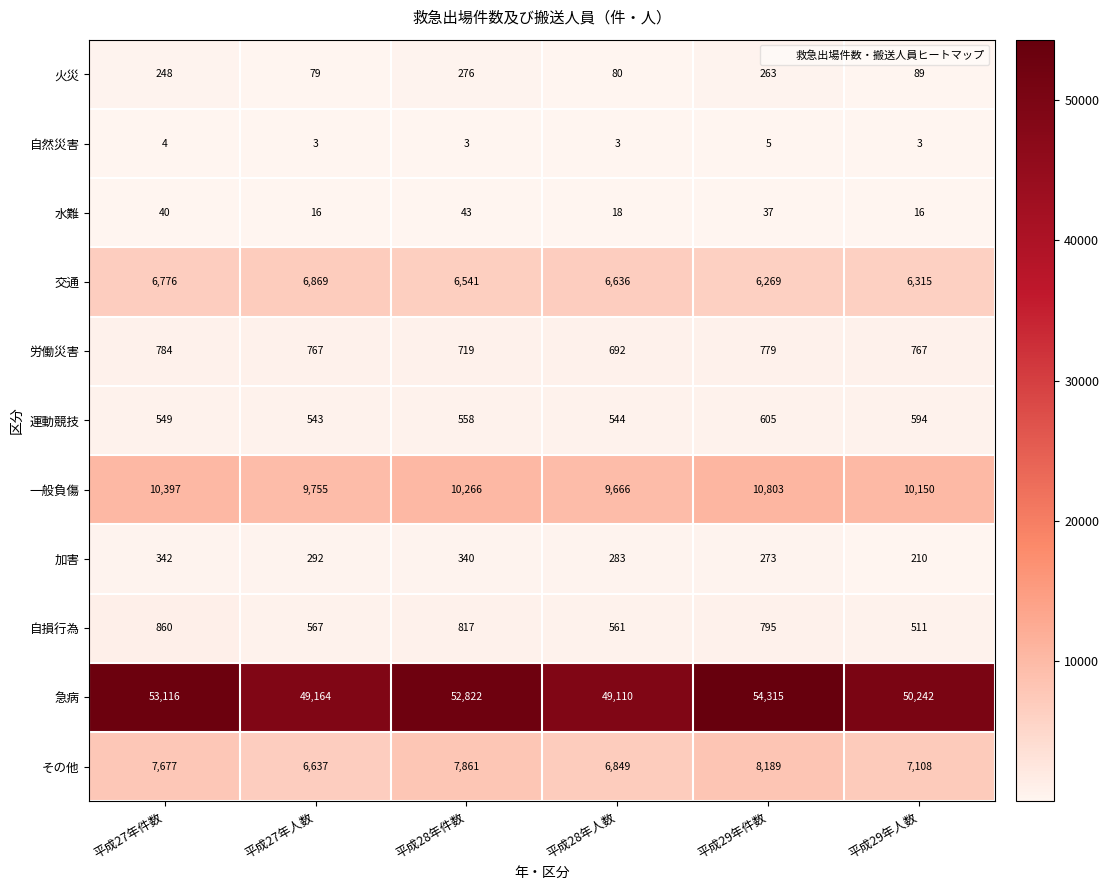

Is it true that 自損行為 equals 511 at 平成29年人数?

True